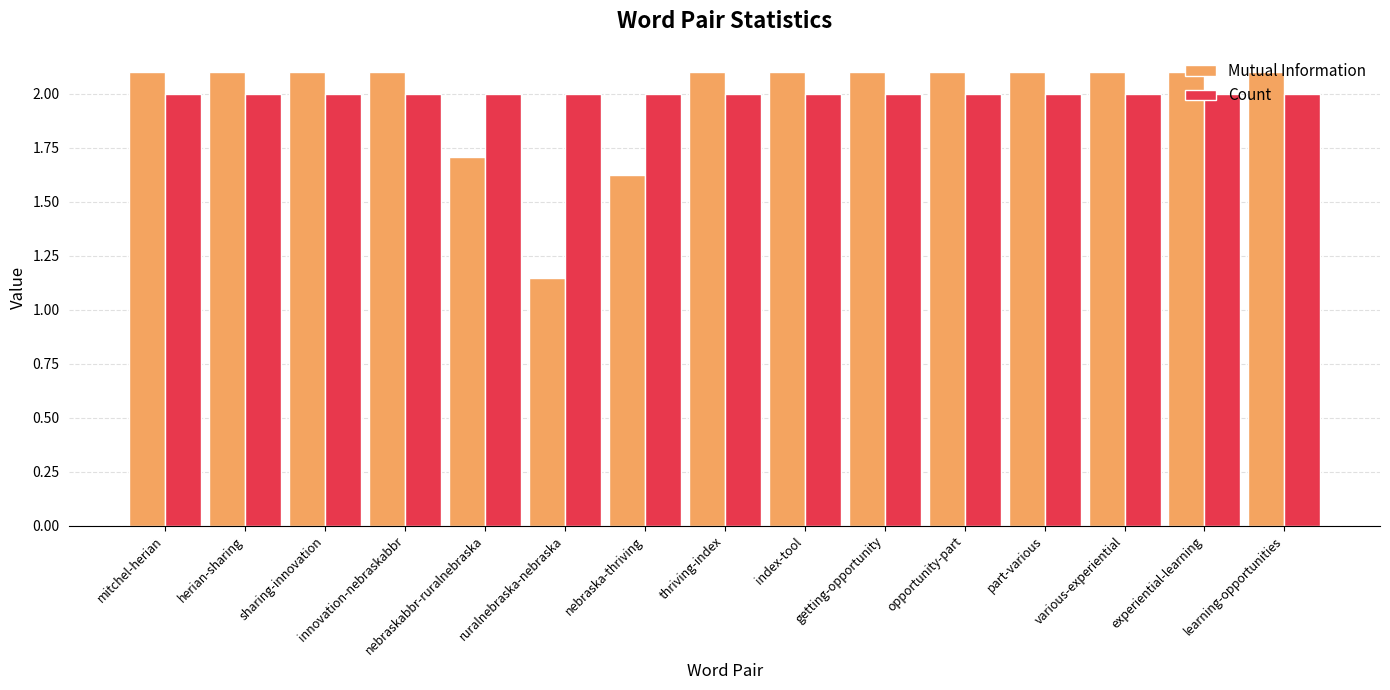

What position from the left is innovation-nebraskabbr?

4